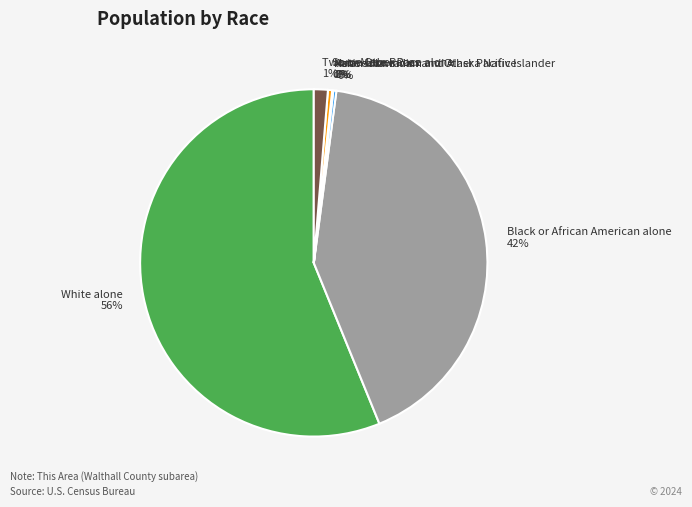

True or false: Two or More Races accounts for 8% of the total.

False